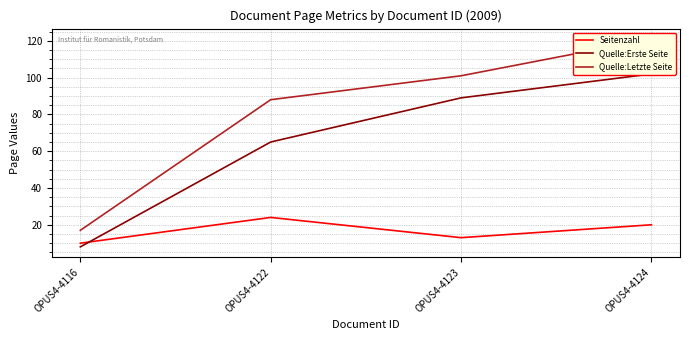

Is the value of Quelle:Erste Seite at OPUS4-4123 greater than the value of Quelle:Letzte Seite at OPUS4-4124?

No